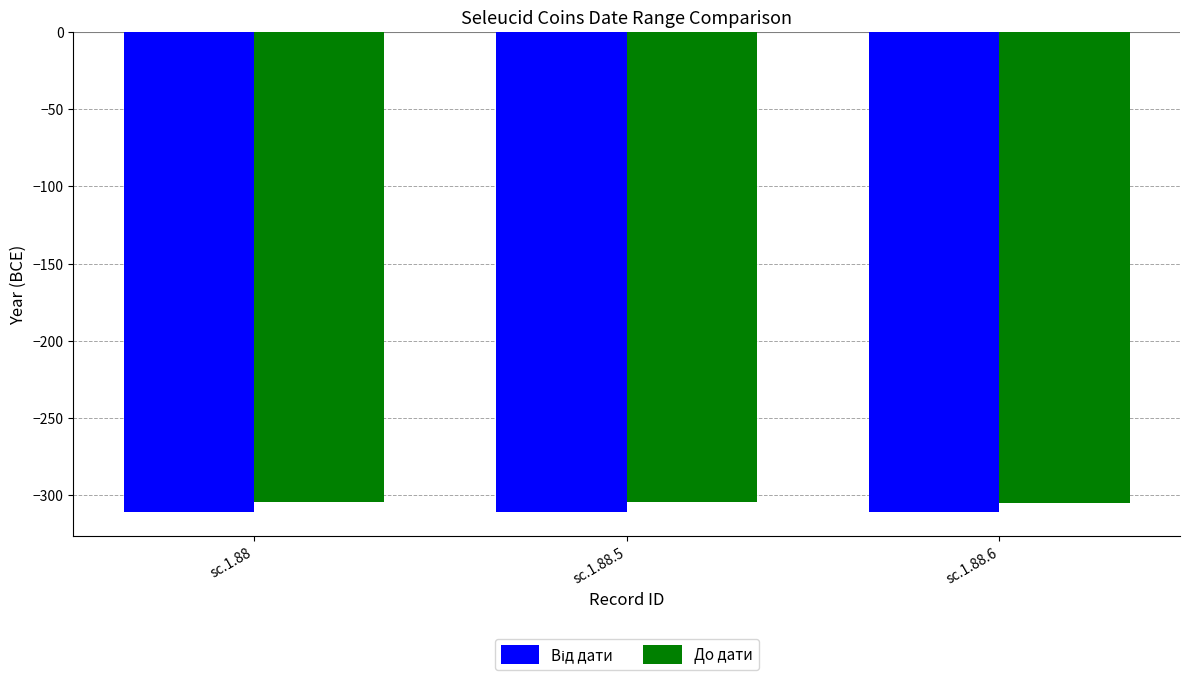

How many bars are there in total?

6